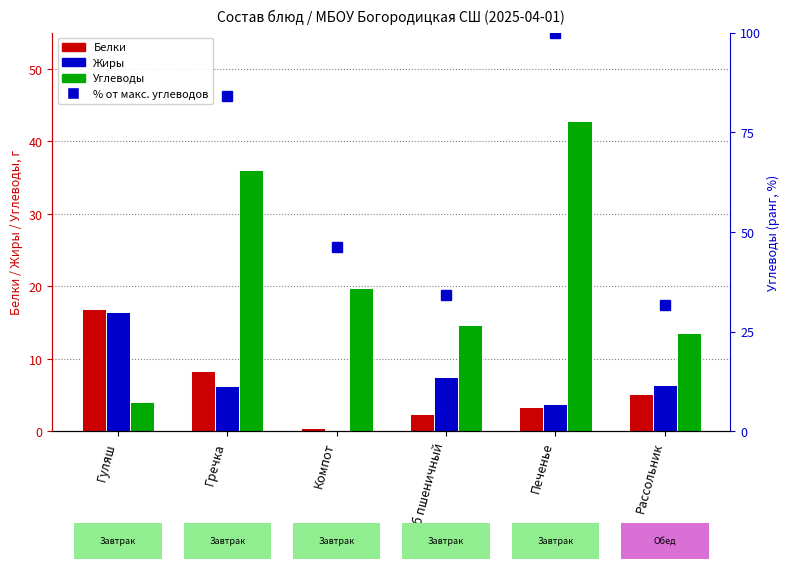

What is the difference between the Белки values at Гуляш and Хлеб пшеничный?

14.4